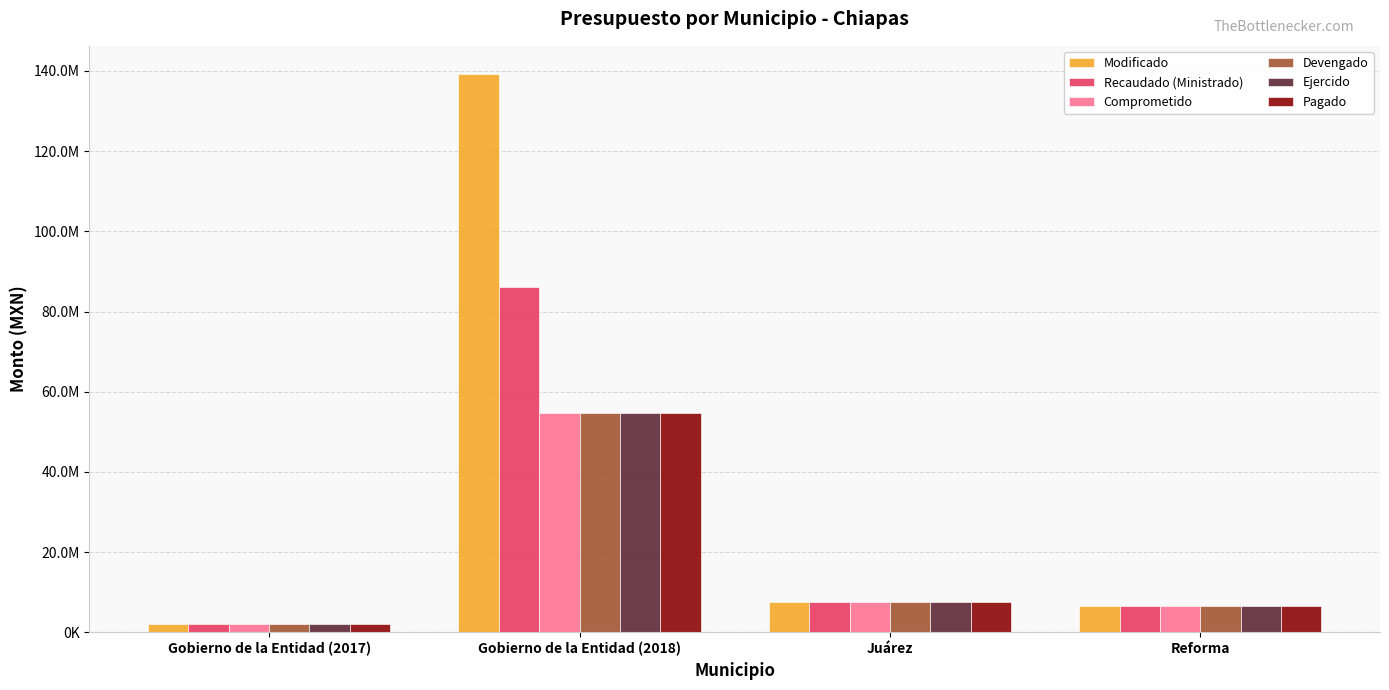

What are all the series names shown in the legend?

Modificado, Recaudado (Ministrado), Comprometido, Devengado, Ejercido, Pagado